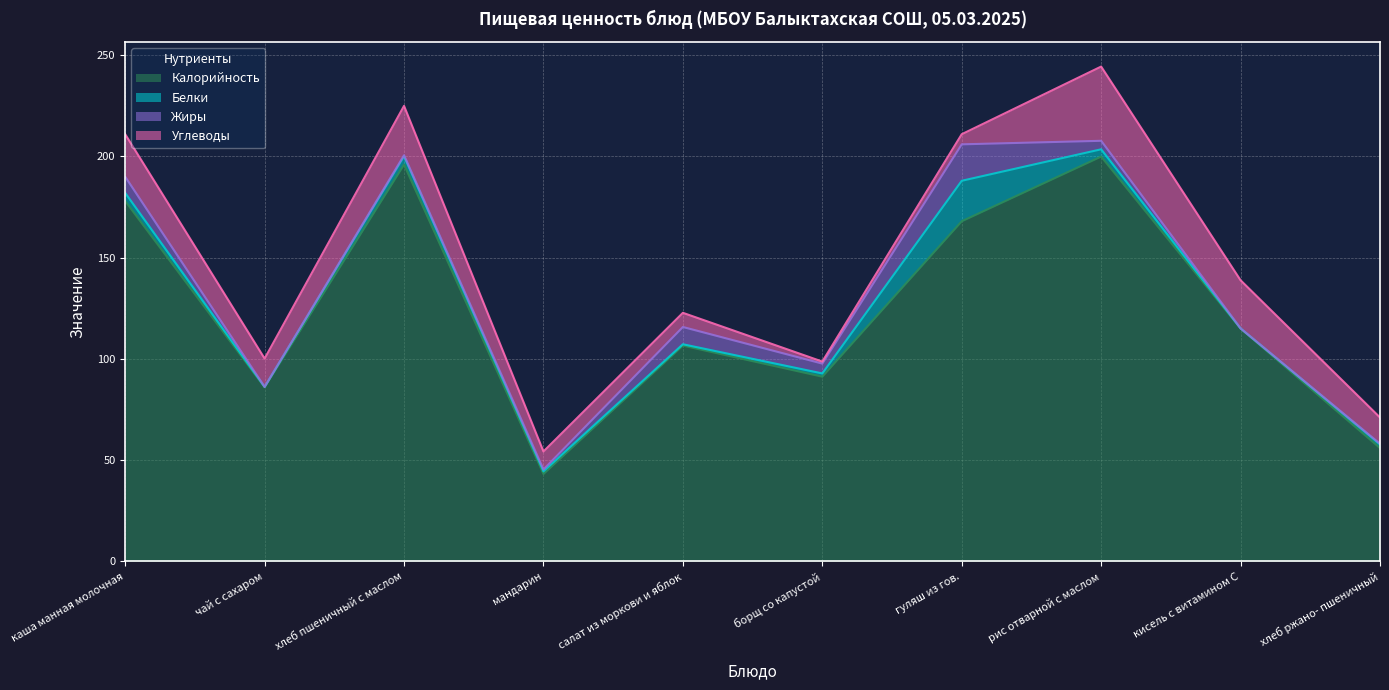

At how many categories does at least one series exceed 43?

10